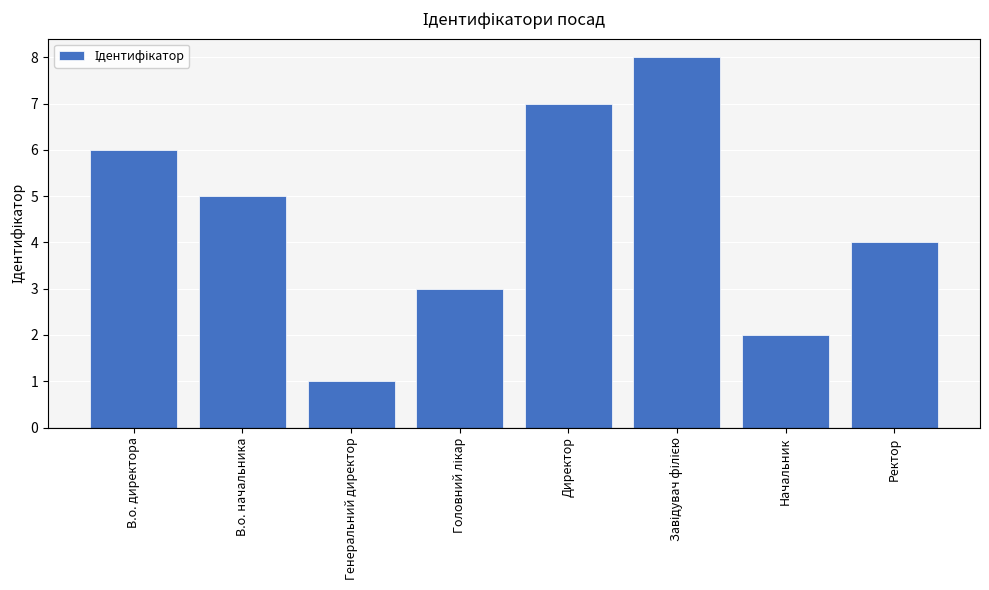

What is the difference between the second highest and second lowest values?

5